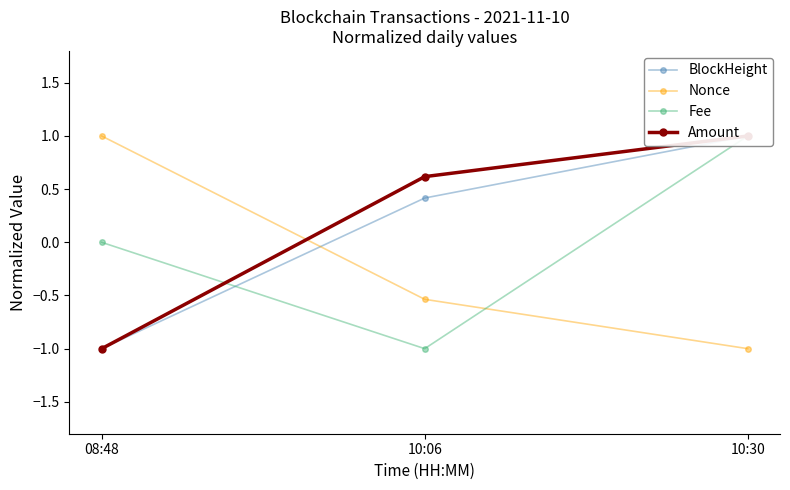

Which label corresponds to the smallest value in the chart?

08:48